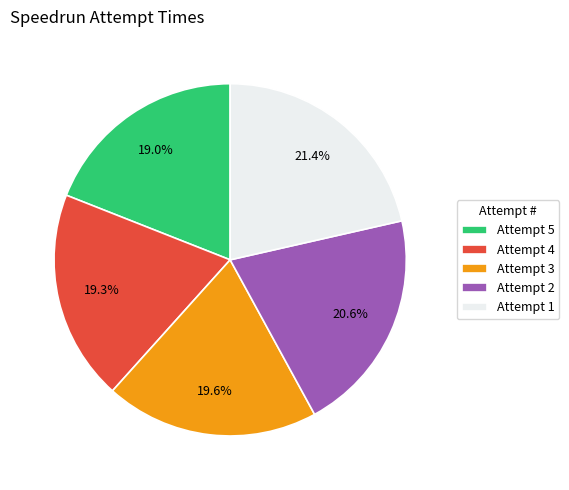

To the nearest percent, what is the average slice percentage?

20%